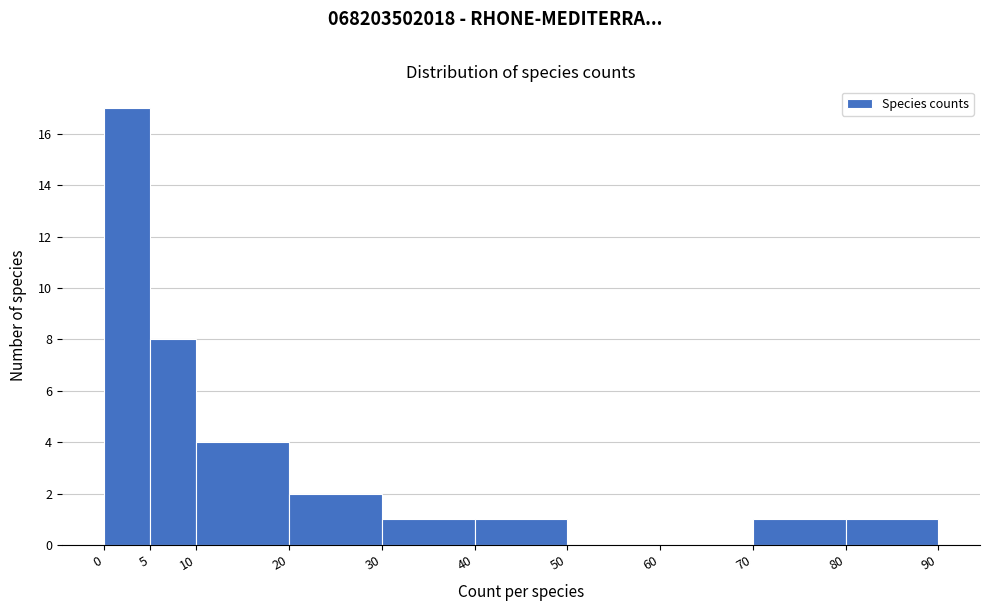

Reading left to right, transcribe this chart: for each bar, give the range it covers on the x-axis and its height. The values are not printed on the chart, so give them approximately, as read against the axis.

0 to 5: 17
5 to 10: 8
10 to 20: 4
20 to 30: 2
30 to 40: 1
40 to 50: 1
50 to 60: 0
60 to 70: 0
70 to 80: 1
80 to 90: 1